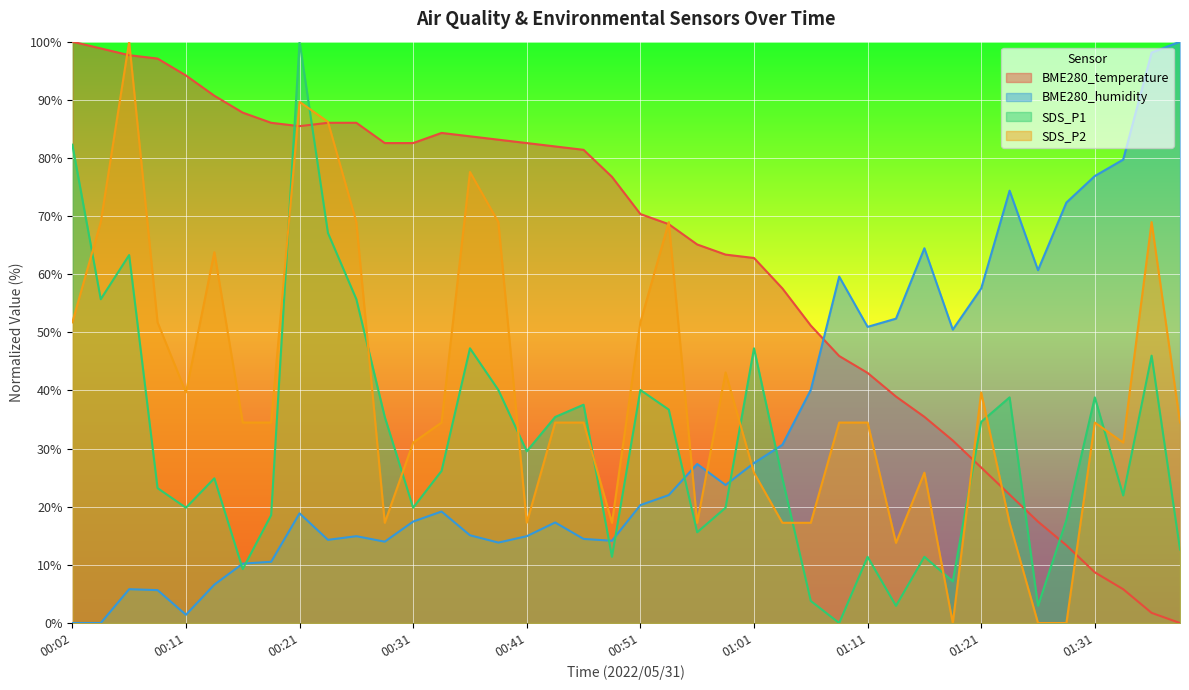

True or false: SDS_P2 has more than 2 points higher than both neighbors.

True